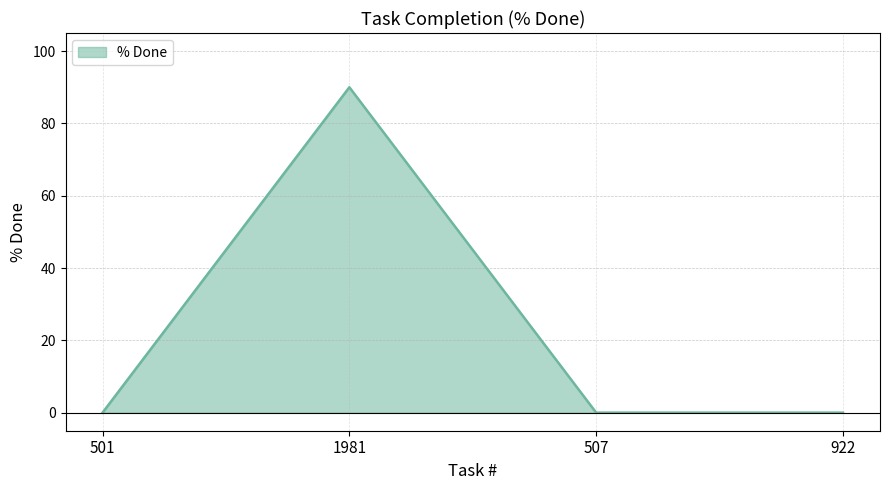

Is it true that the value at 501 is 0?

True